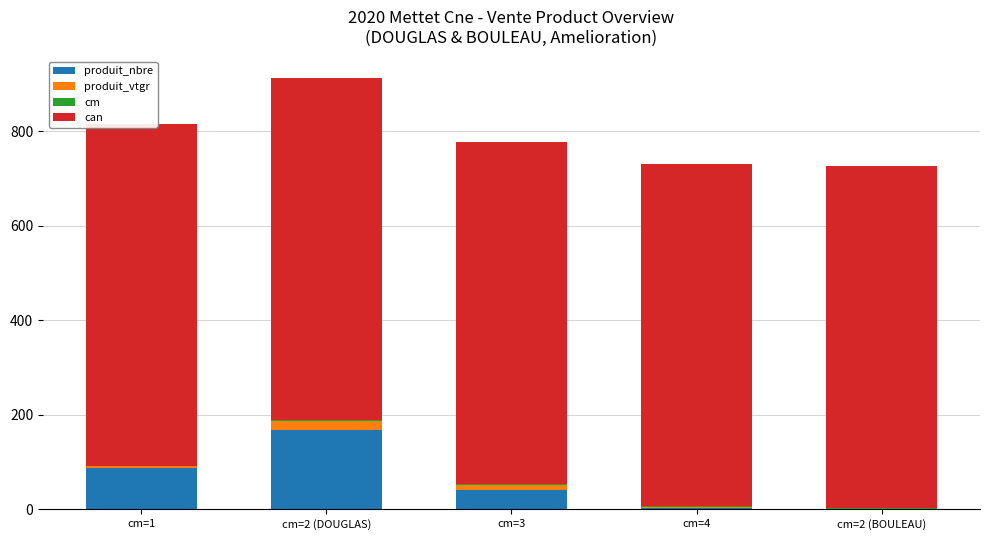

What is the difference between the second highest and second lowest values in the produit_nbre series?

84.0